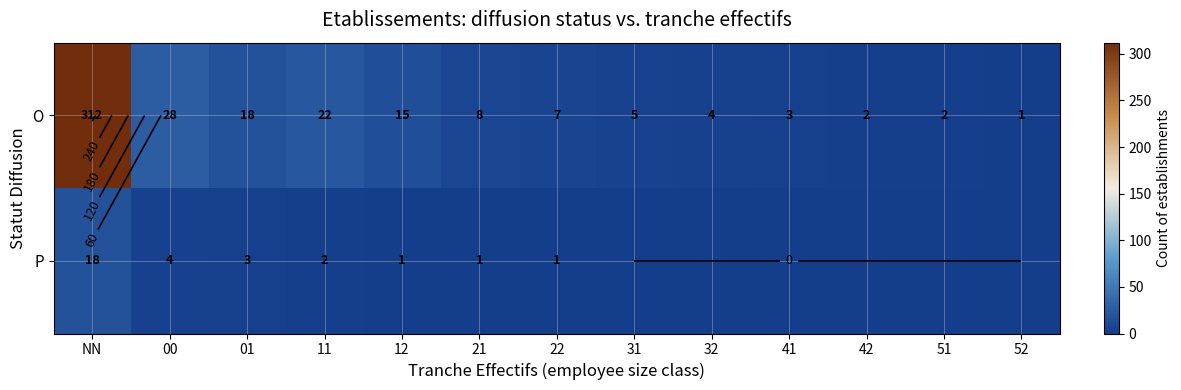

At which label is O closest to 156?

00